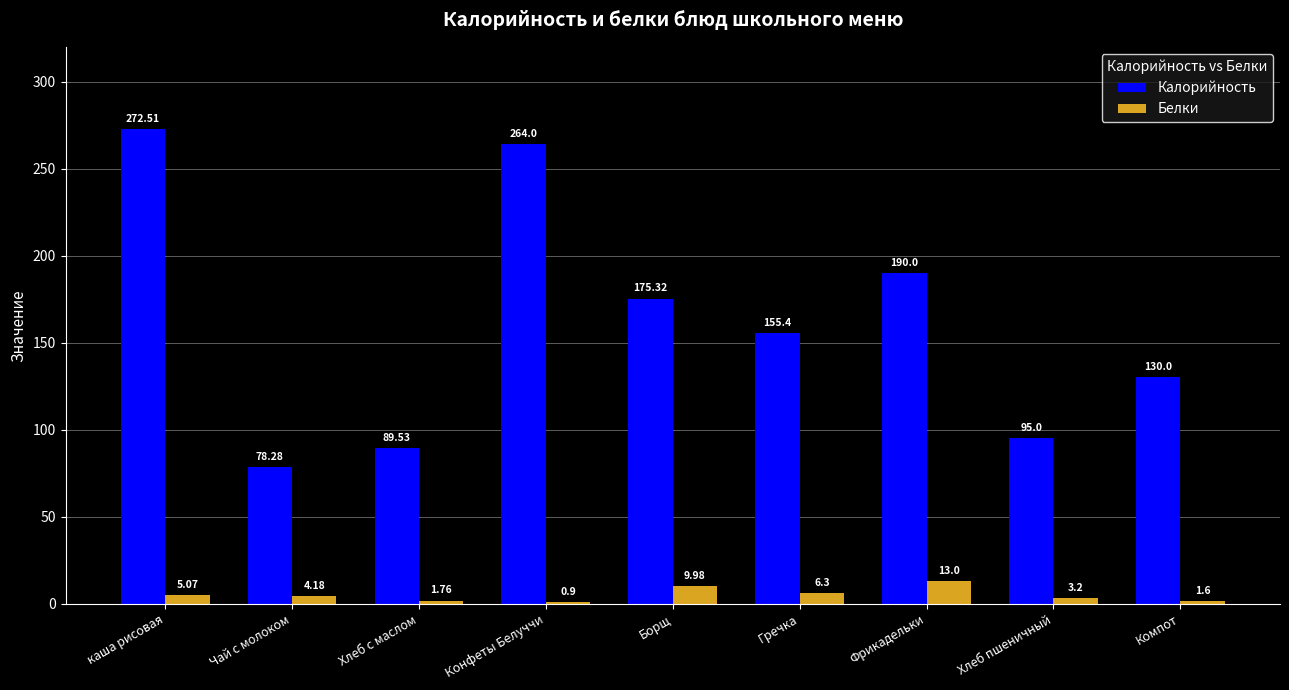

At which category is the sum across all series the highest?

каша рисовая